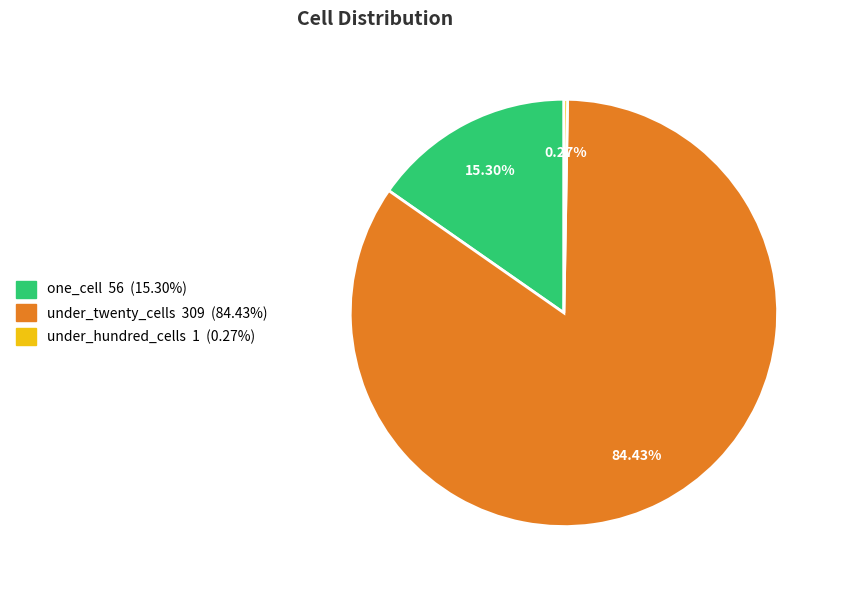

Does any single category account for the majority?

Yes